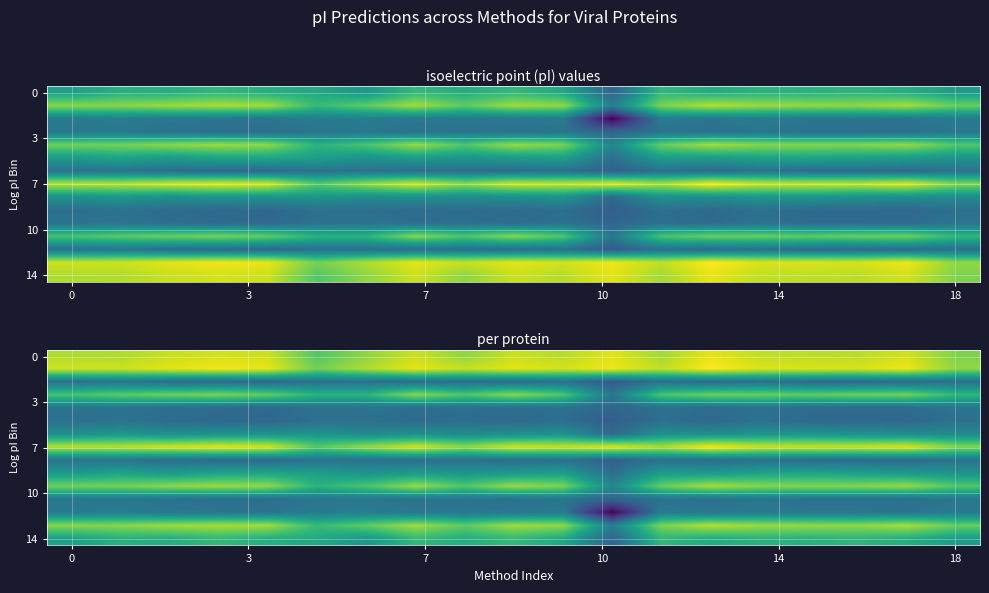

At which category is the sum across all series the highest?

10